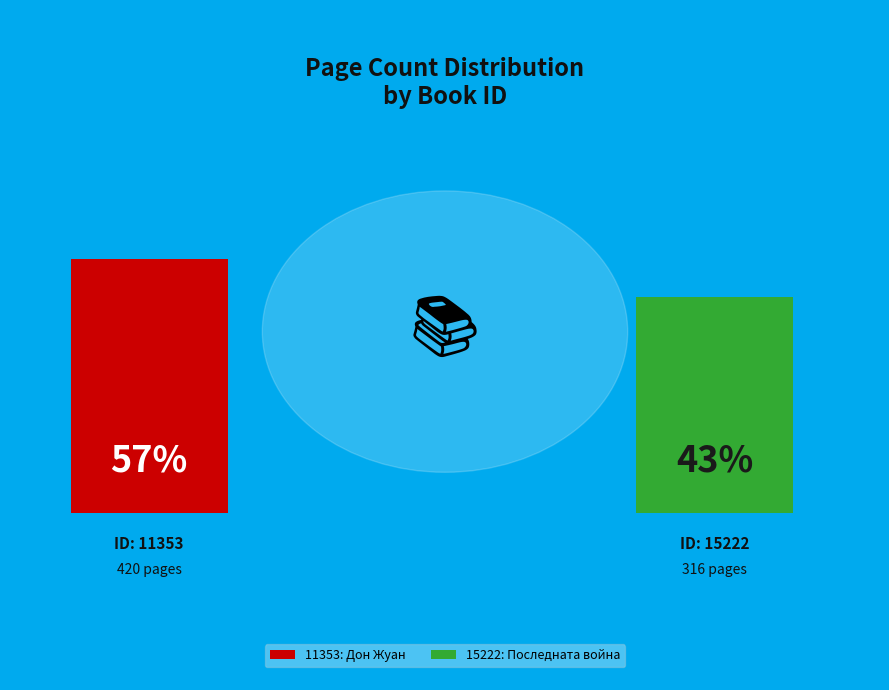

Which category has the biggest portion of the pie?

11353